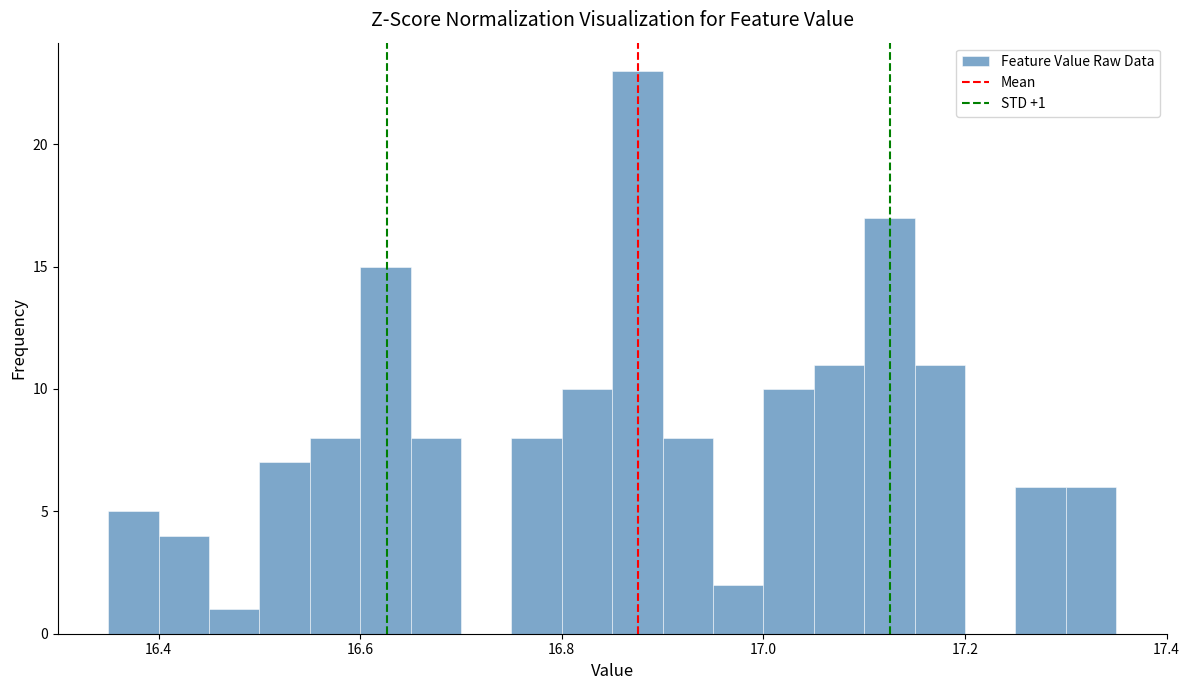

Read against the x-axis, roughly where is the centre of the tallest bar?

16.88